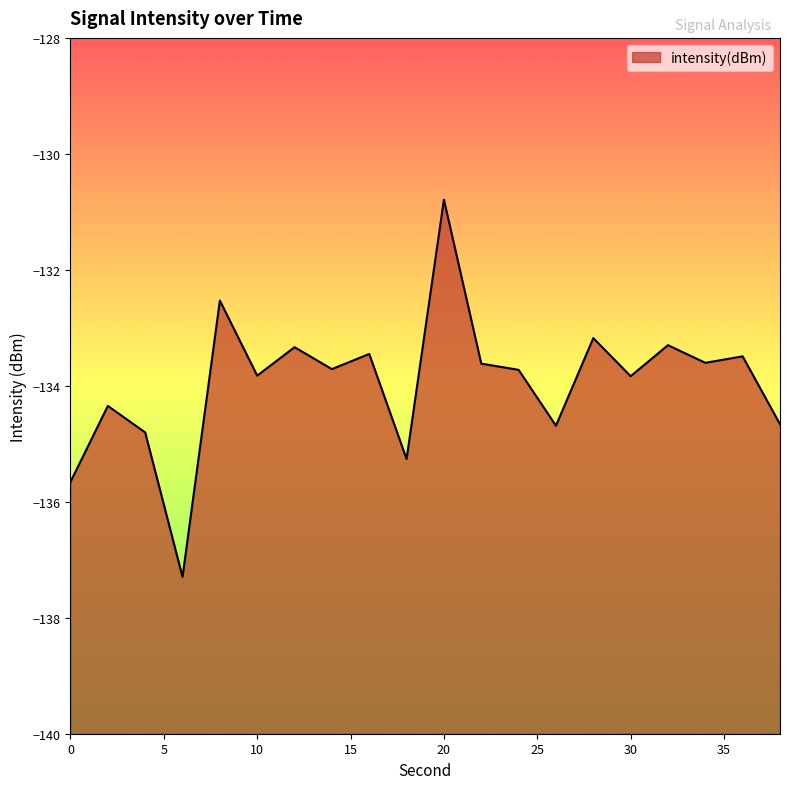

Does the chart have visible grid lines?

No